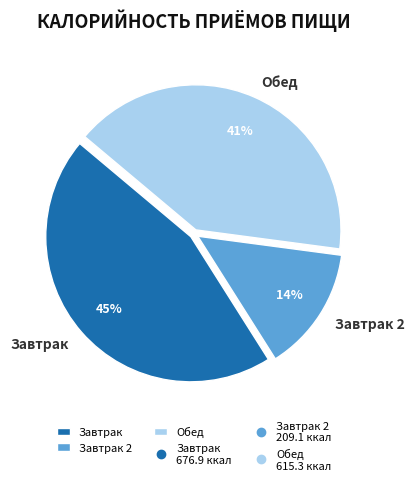

Combined, do Завтрак 2 and Завтрак account for over 50%?

Yes